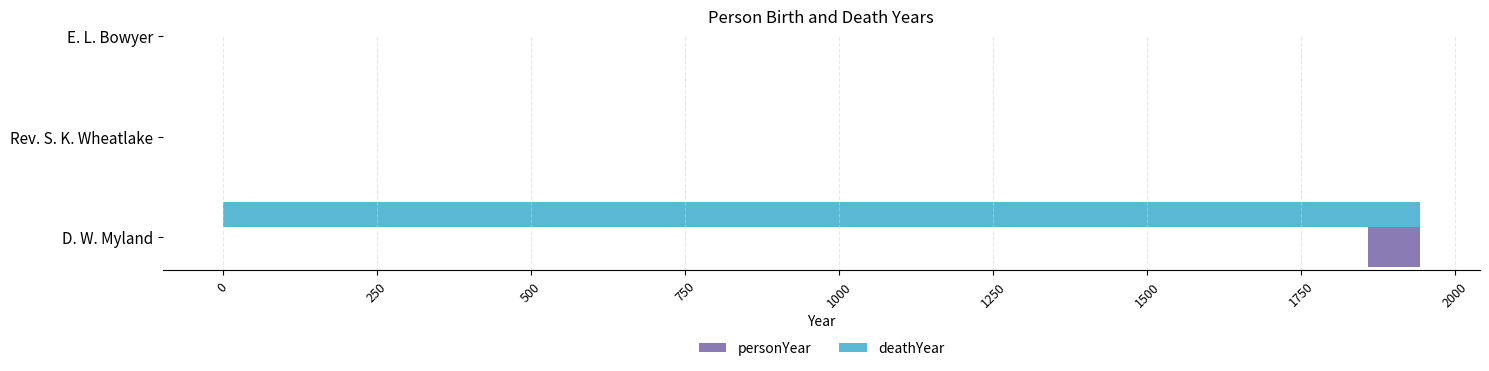

What is the sum of the deathYear values at D. W. Myland and E. L. Bowyer?

1943